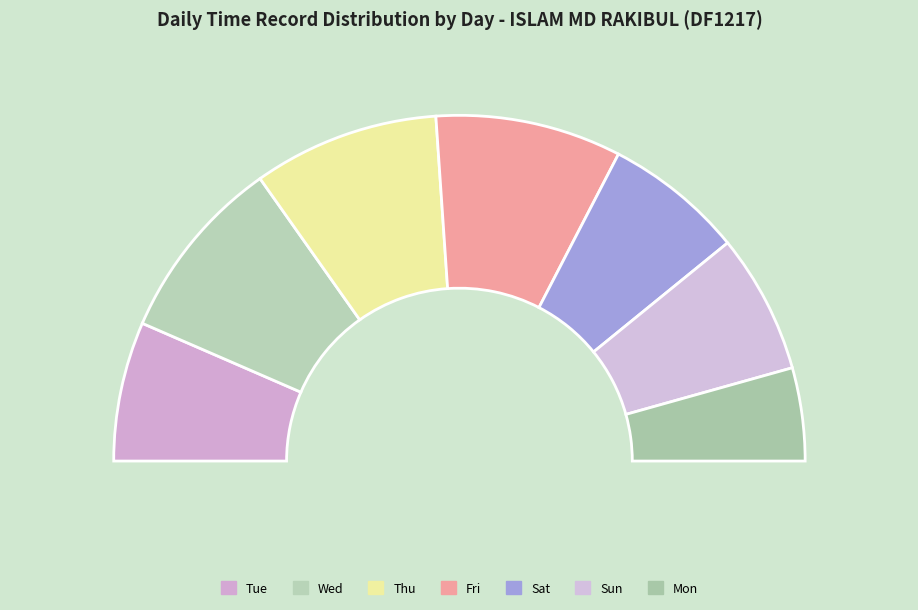

To the nearest percent, what is the average slice percentage?

14%